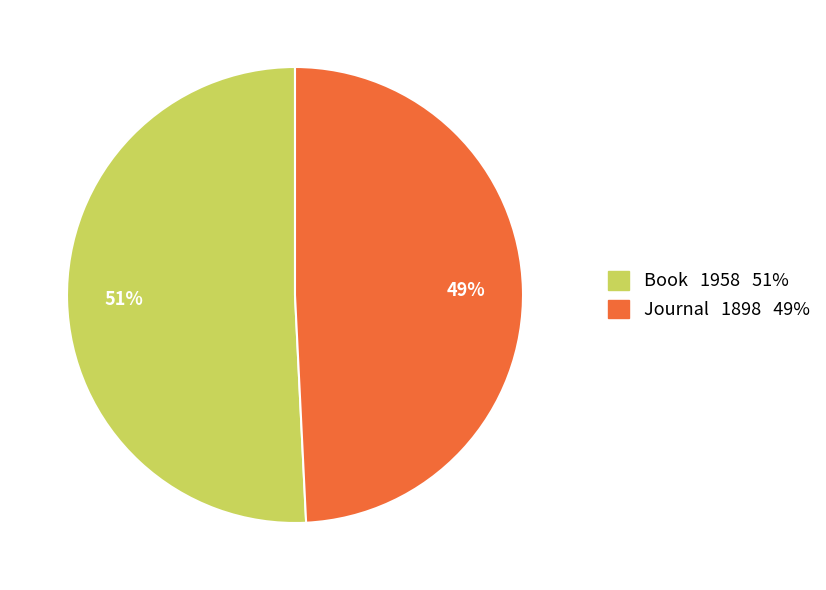

Rank the categories by value from highest to lowest.

Book, Journal